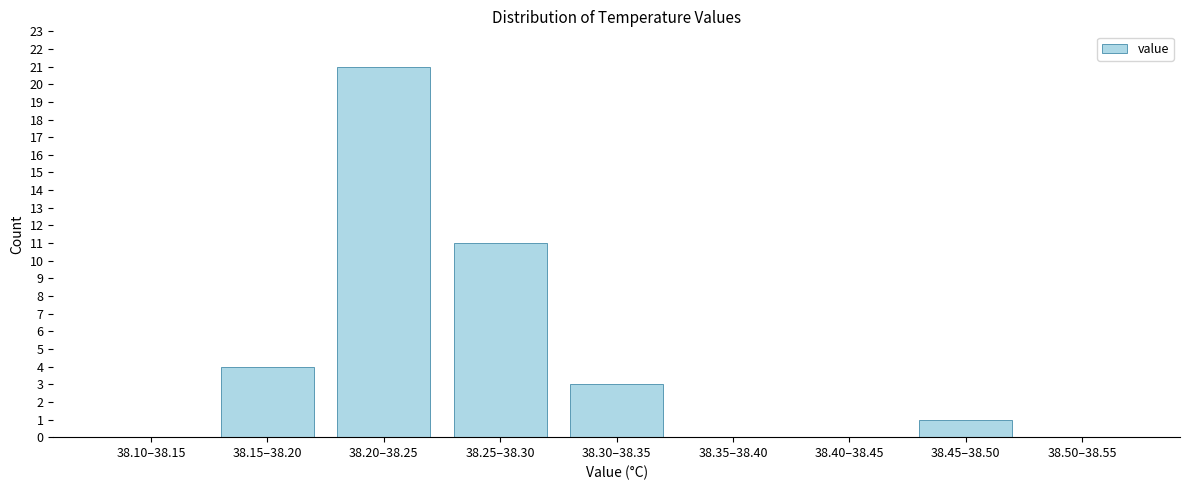

Reading left to right, what are all the values shown in this chart?

38.10–38.15=0	38.15–38.20=4	38.20–38.25=21	38.25–38.30=11	38.30–38.35=3	38.35–38.40=0	38.40–38.45=0	38.45–38.50=1	38.50–38.55=0